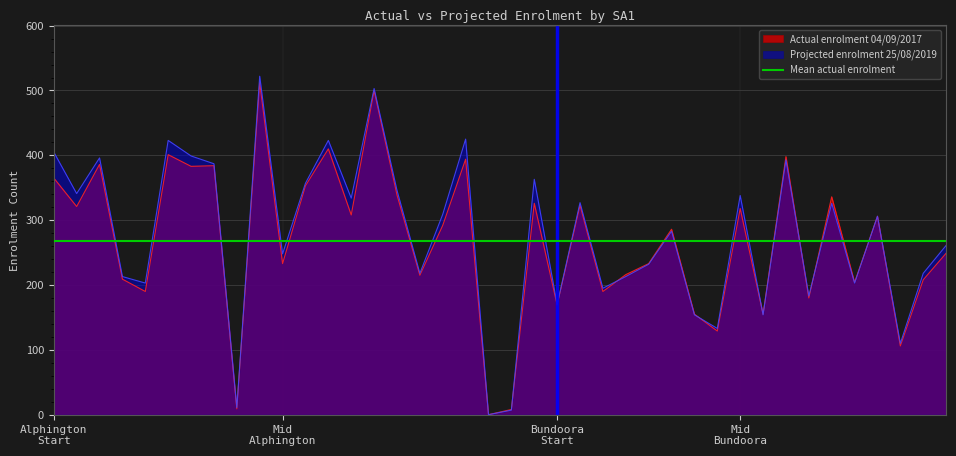

How many values in the Projected enrolment 25/08/2019 series are below 306?

20